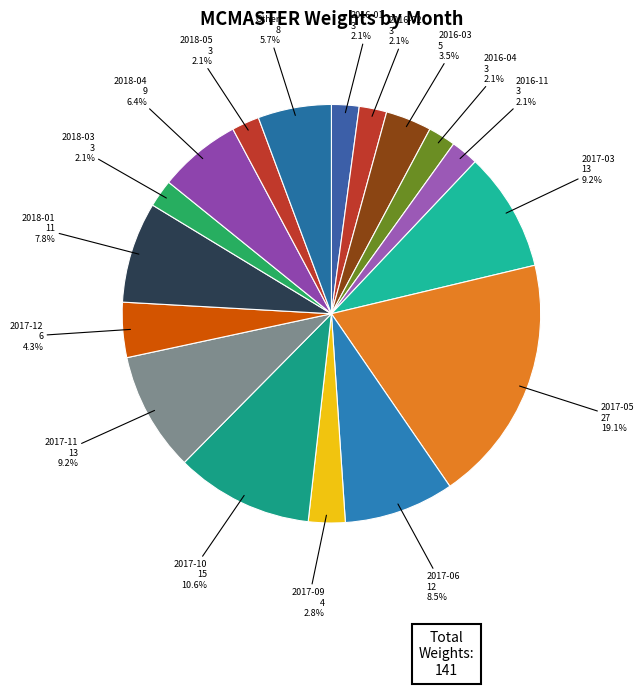

Which has a higher value, 2017-05 or 2018-04?

2017-05